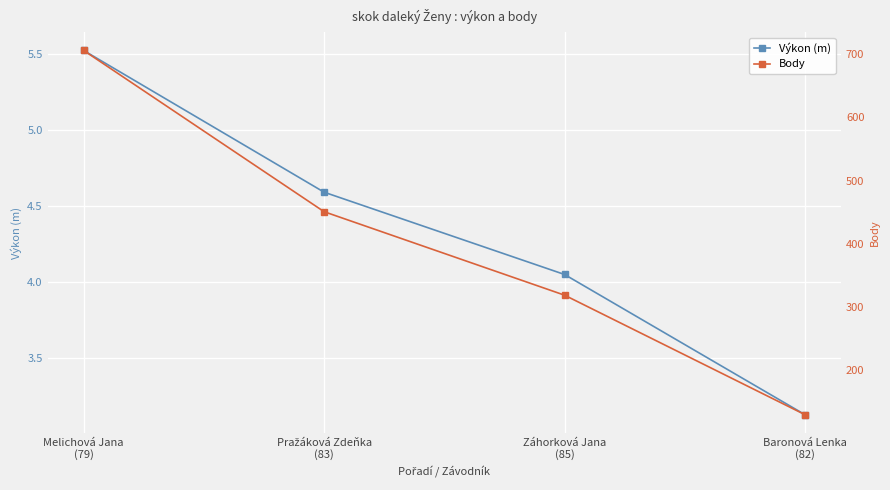

True or false: Body has more than 0 points higher than both neighbors.

False